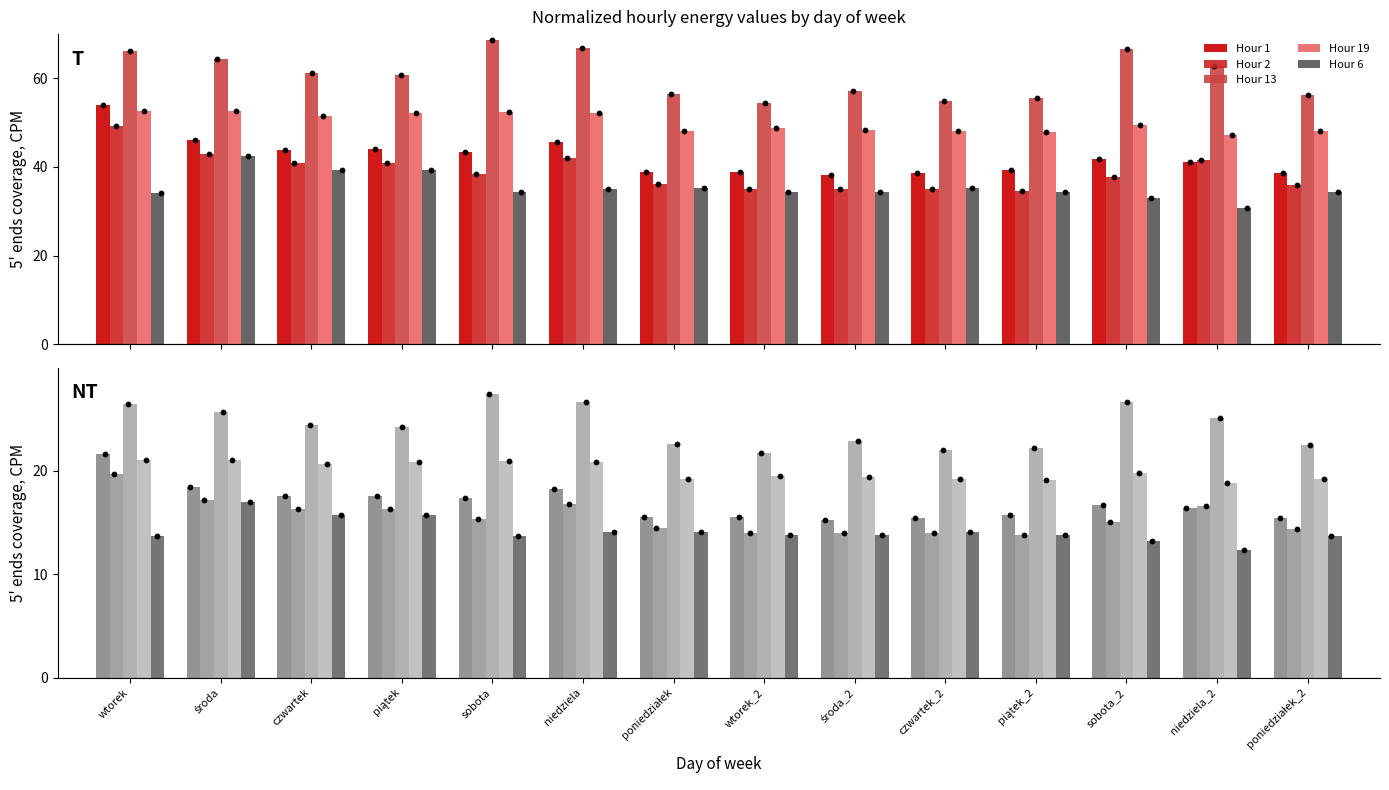

Which series reaches the minimum Y coordinate?

Hour 6